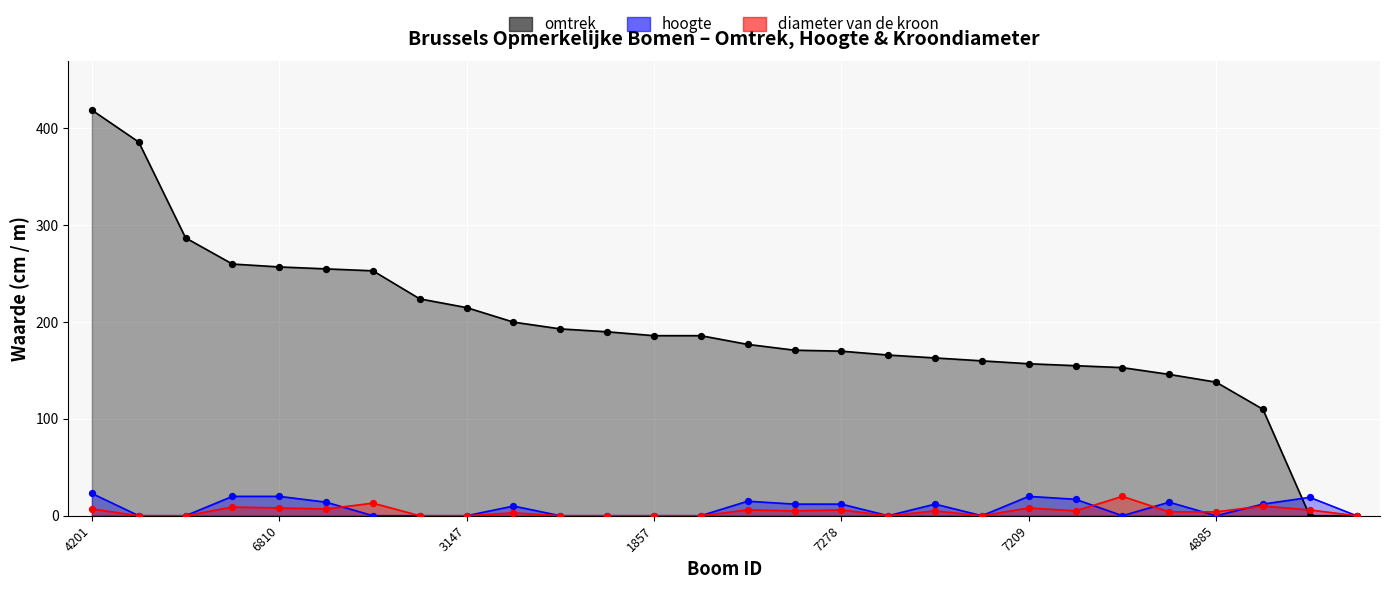

Is the value of hoogte at 2381 greater than the value of diameter van de kroon at 3956?

No